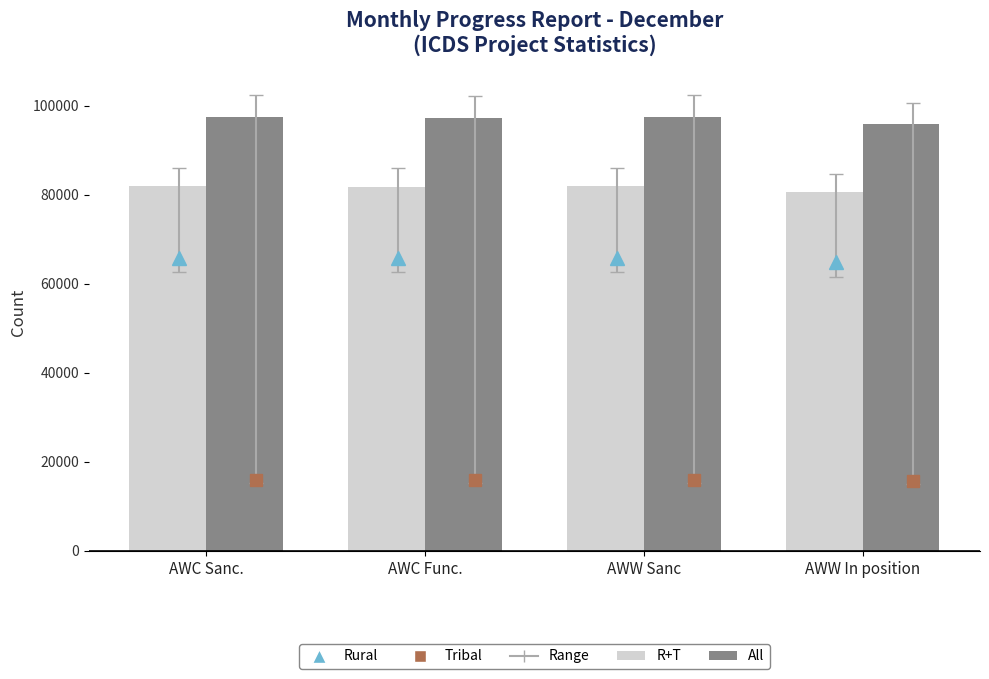

How many data points in R+T are less than 81943?

2